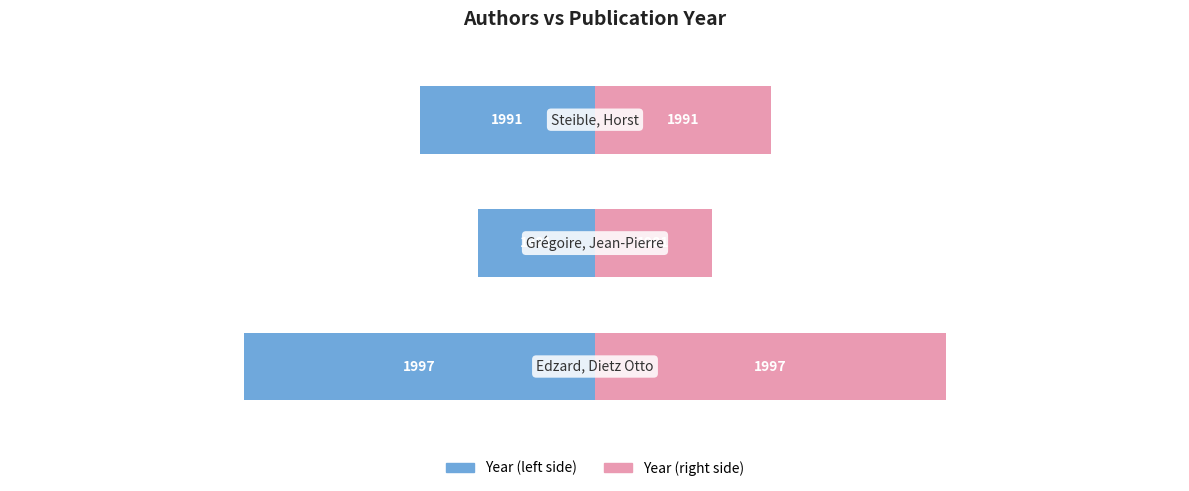

How many bars are there in each group?

2